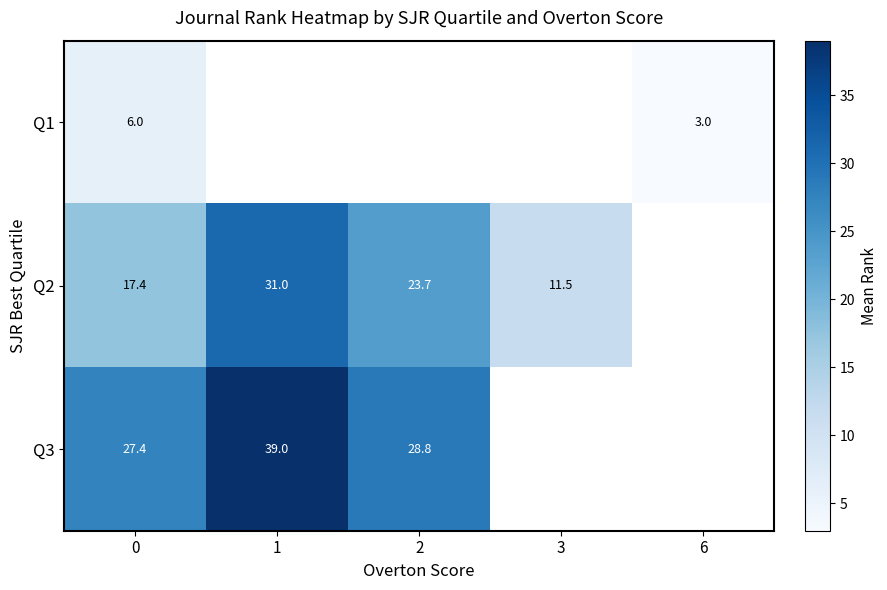

Is it true that Q2 equals 11.5 at 3?

True